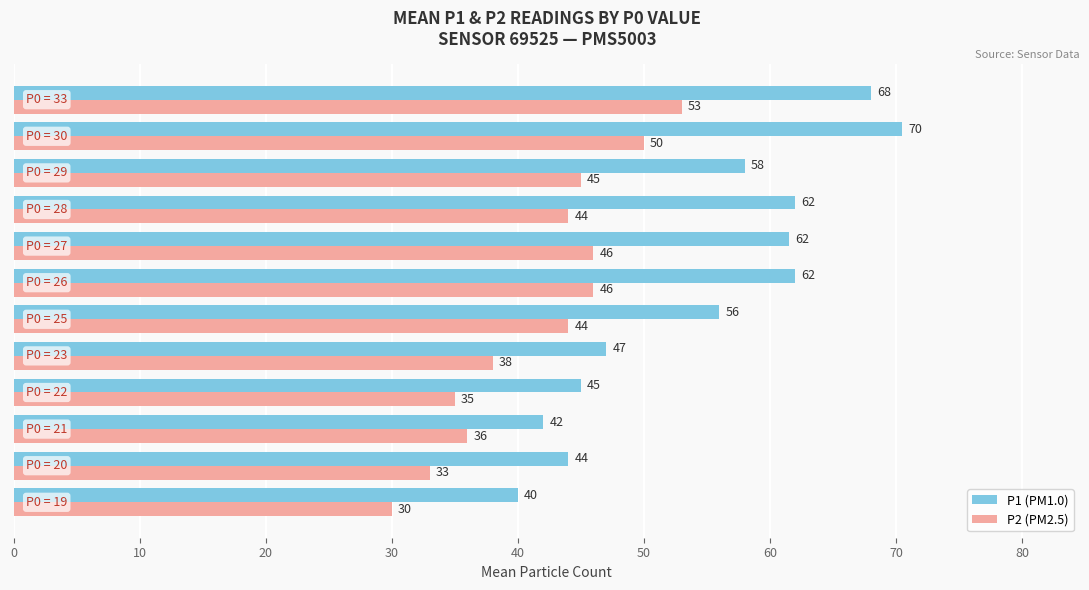

Which series has the widest spread of values?

P1 (PM1.0)